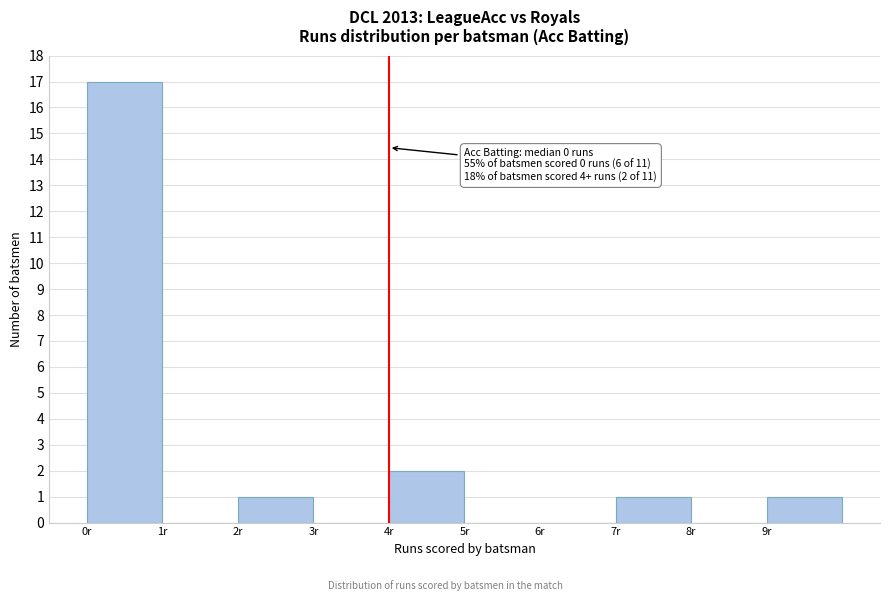

Which range on the x-axis has the tallest bar?

0 to 1